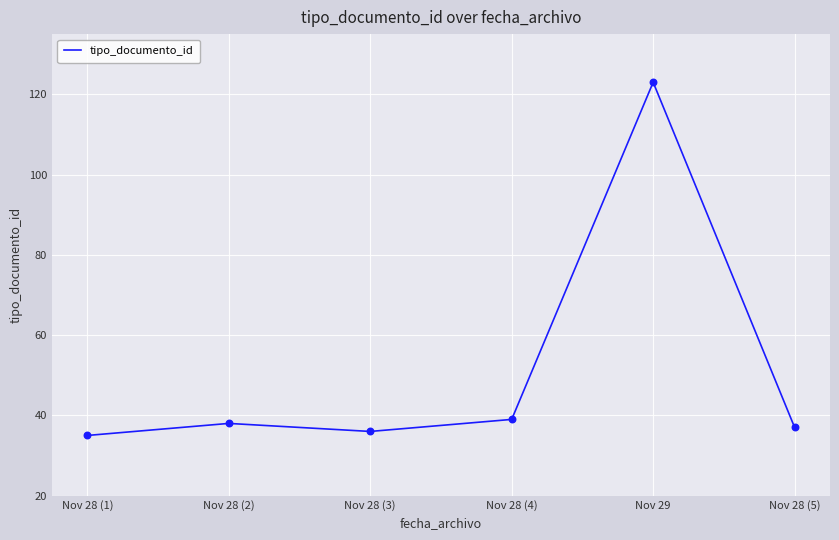

Approximately how many times larger is the value at Nov 28 (1) compared to Nov 29?

0.3